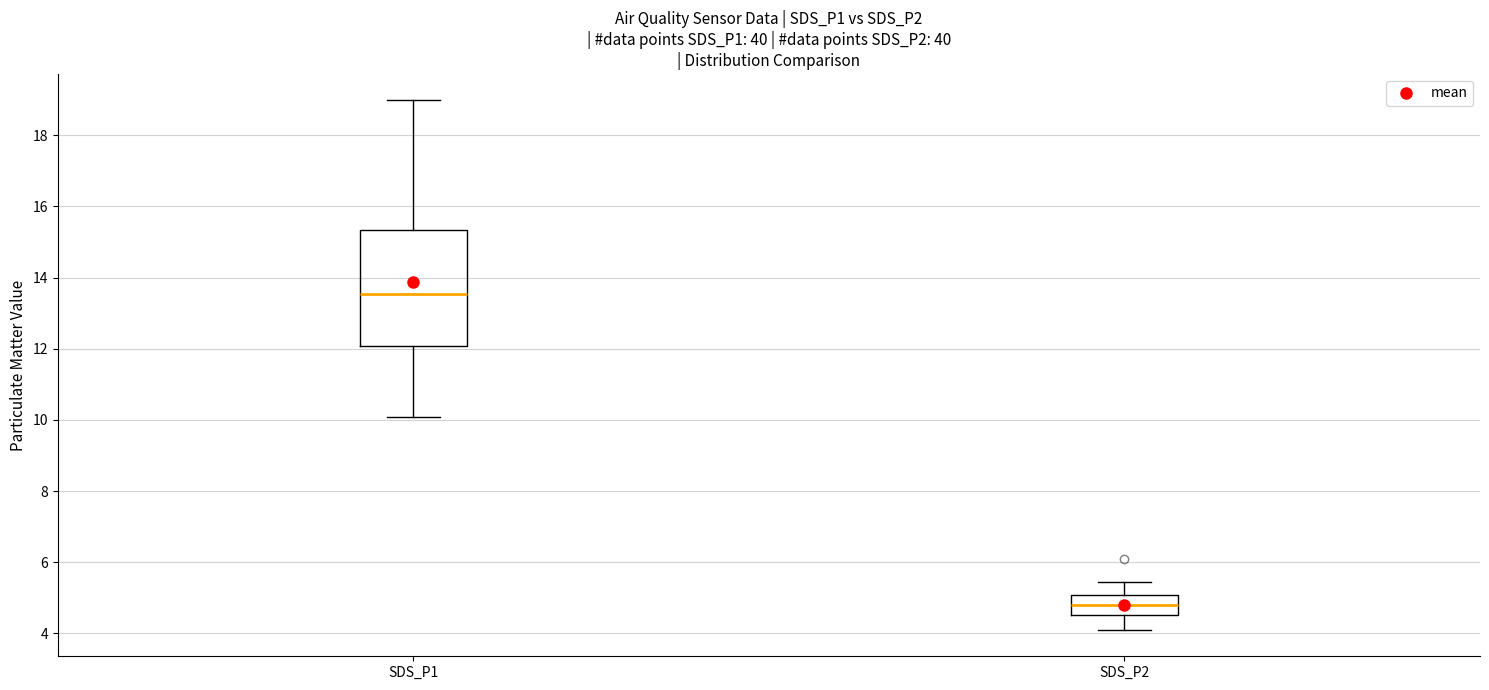

Reading left to right, transcribe this box plot: for each box, give where its median line is, the range the box spans, and where its two whiskers end, as read against the y-axis. The values are not printed on the chart, so give them approximately, as read against the axis.

SDS_P1: median 13.6, box 12.0 to 15.4, whiskers 10.0 to 19.0
SDS_P2: median 4.8, box 4.6 to 5.0, whiskers 4.2 to 5.4